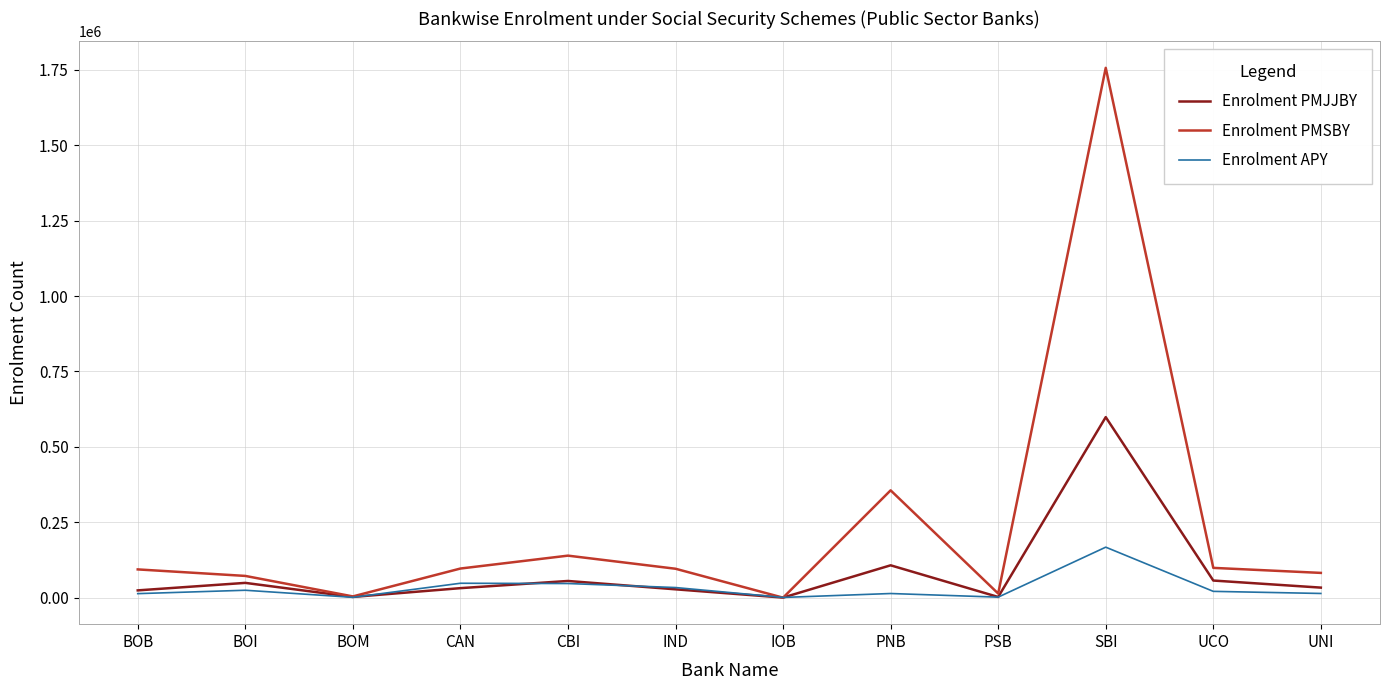

What is the sum of all Enrolment APY values?

395388